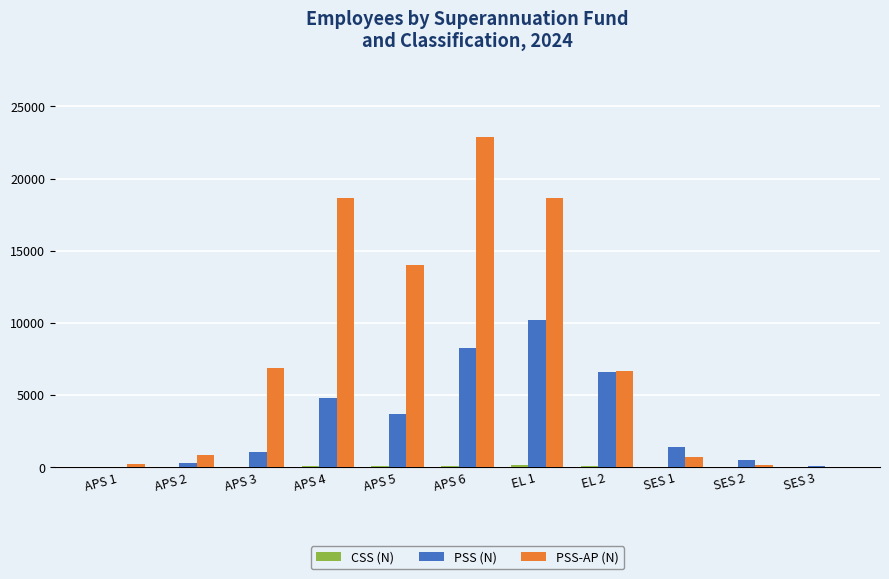

At which category is the sum across all series the highest?

APS 6